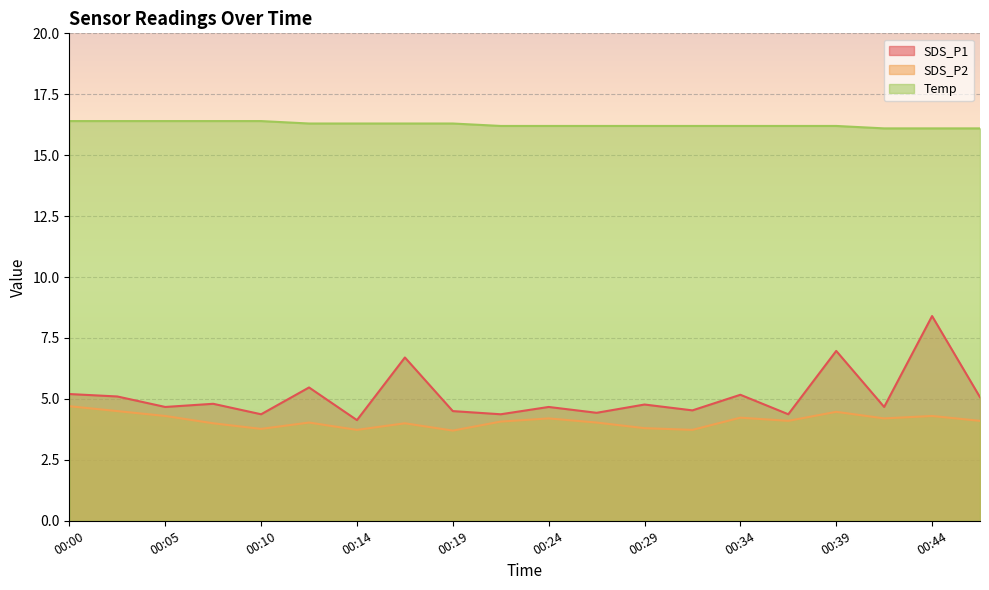

Rank the series at 00:29 from lowest to highest value.

SDS_P2, SDS_P1, Temp